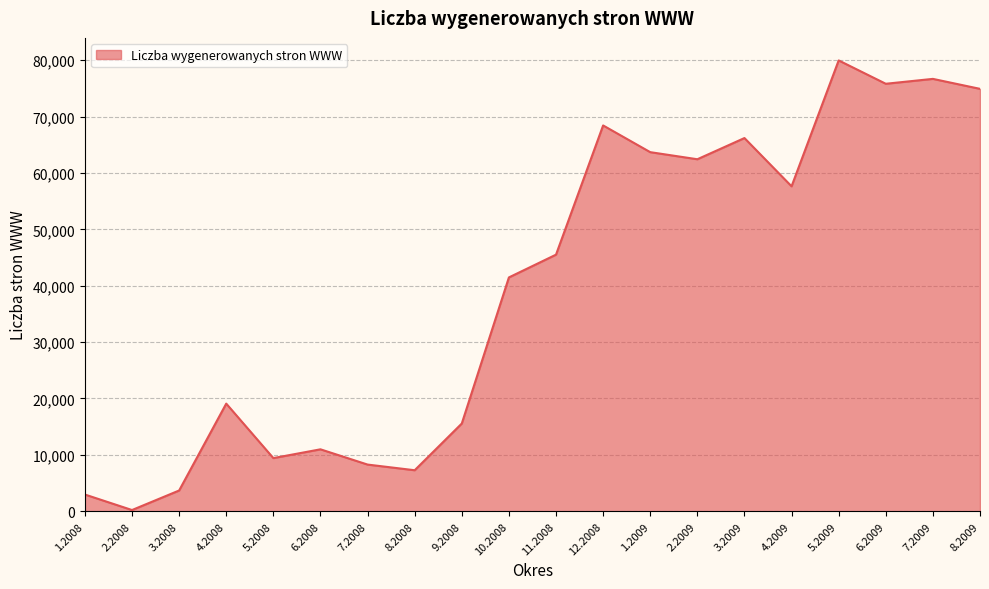

What is the sum of all values?

790158